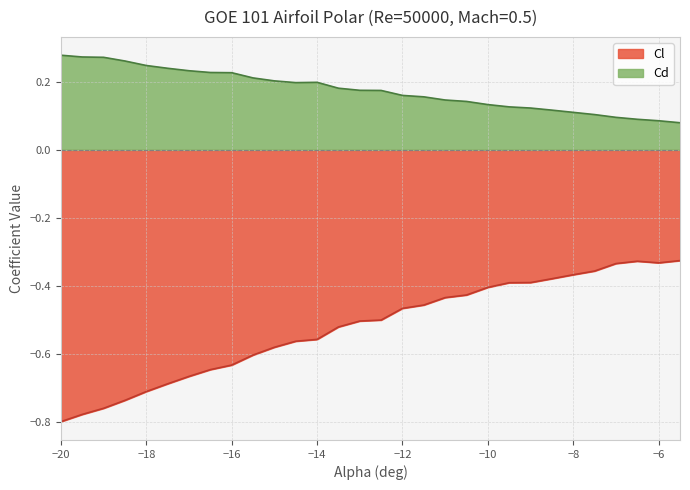

The chart shows a value of -0.3 at -6.5. True or false?

True